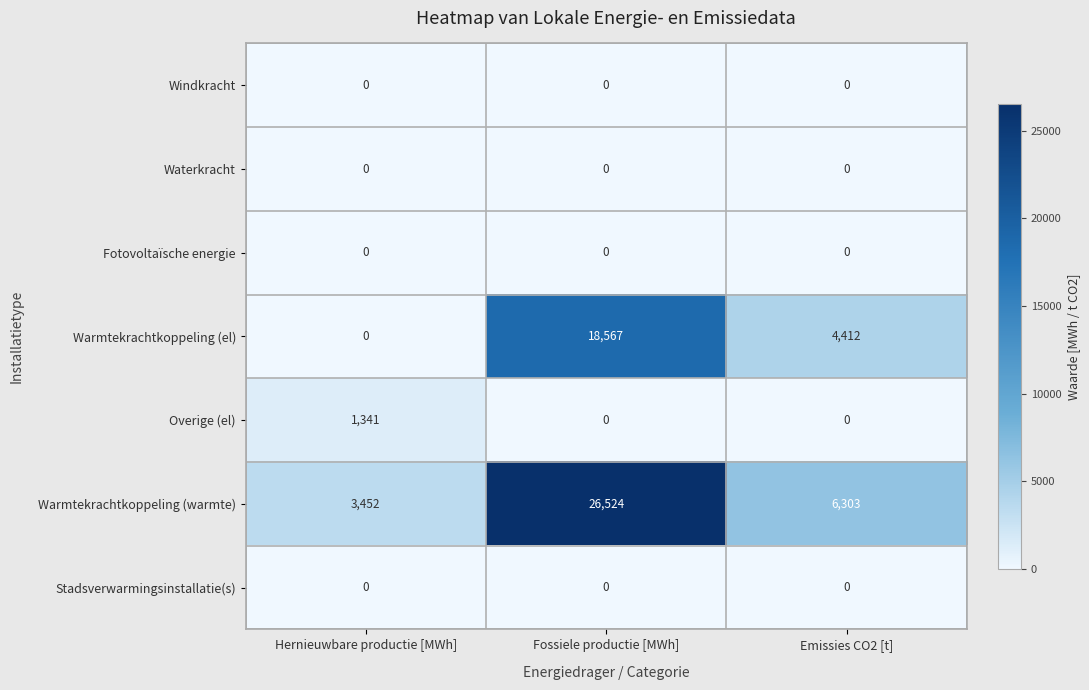

At how many categories does at least one series exceed 3918?

2